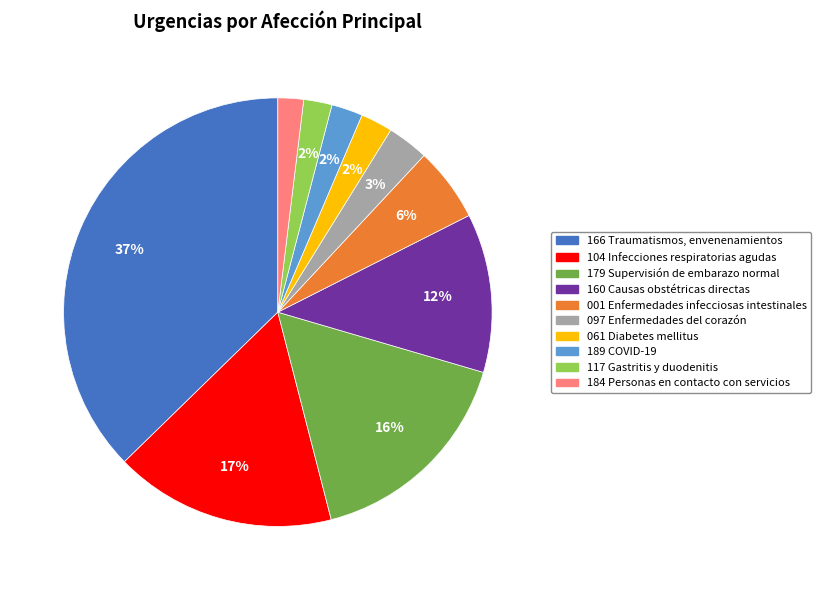

Between 179 Supervisión de embarazo normal and 166 Traumatismos, envenenamientos, which is larger?

166 Traumatismos, envenenamientos